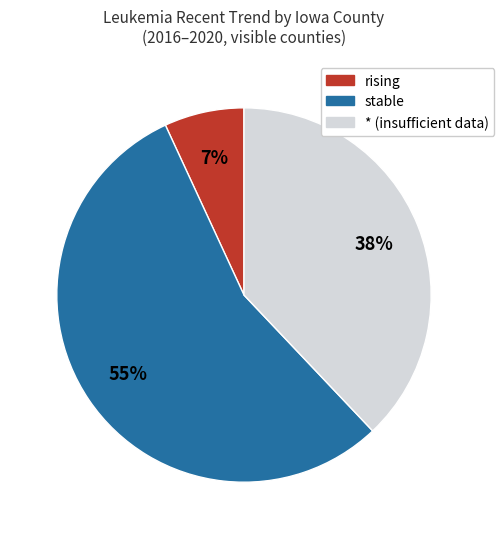

Is there any slice that represents more than half of the pie?

Yes